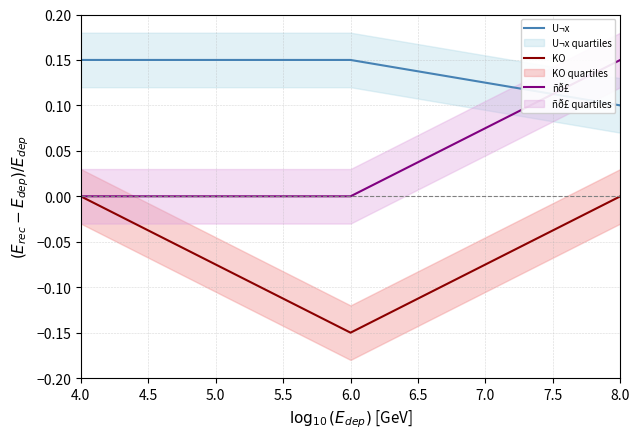

At 4.0, list the series in order from largest to smallest.

U¬x, KO, ñð£